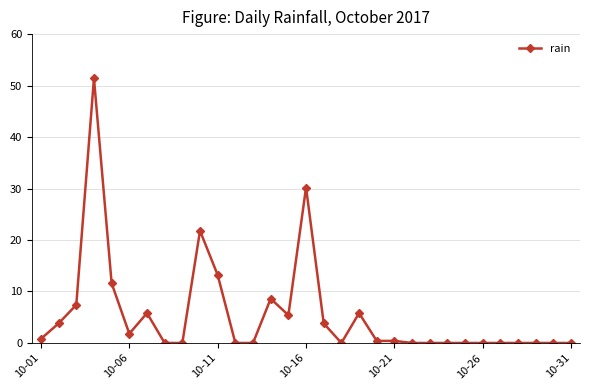

Count the number of data series in this chart.

1